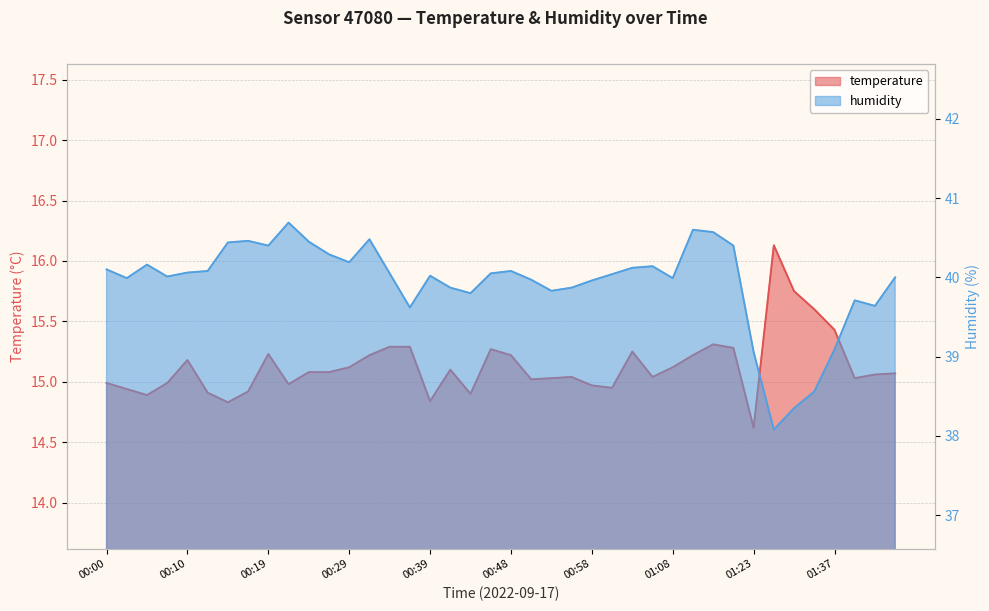

Is the value of temperature at 00:43 greater than the value of humidity at 01:03?

No